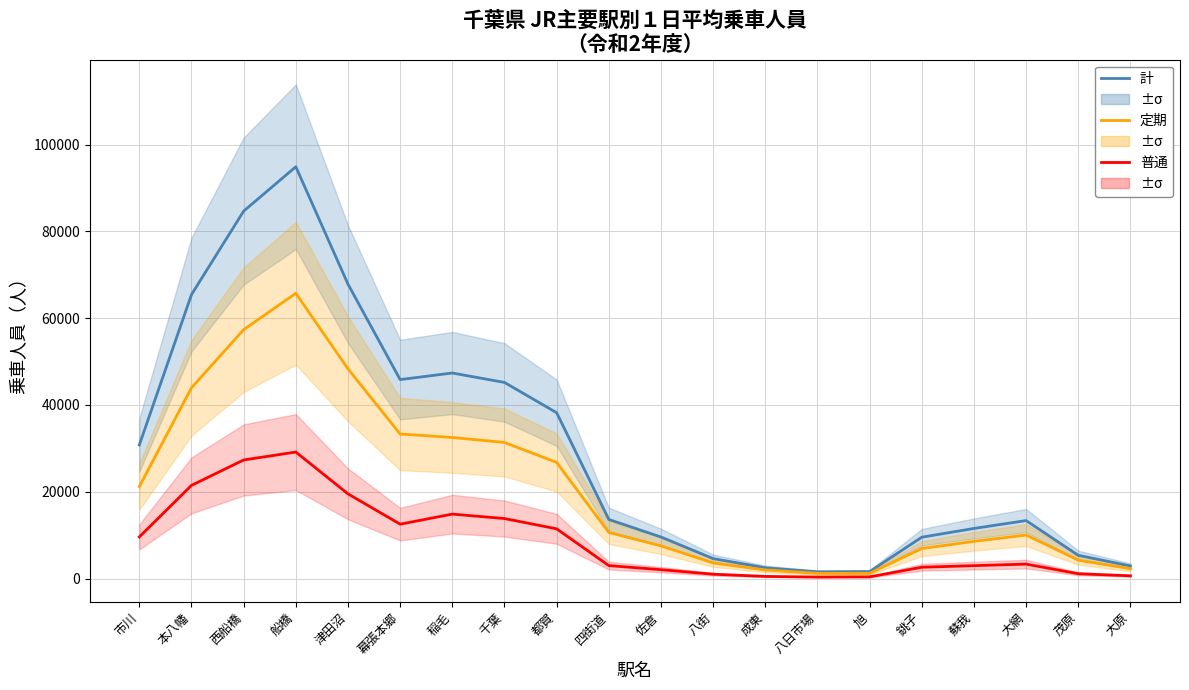

True or false: 普通 and 定期 cross at least once.

False